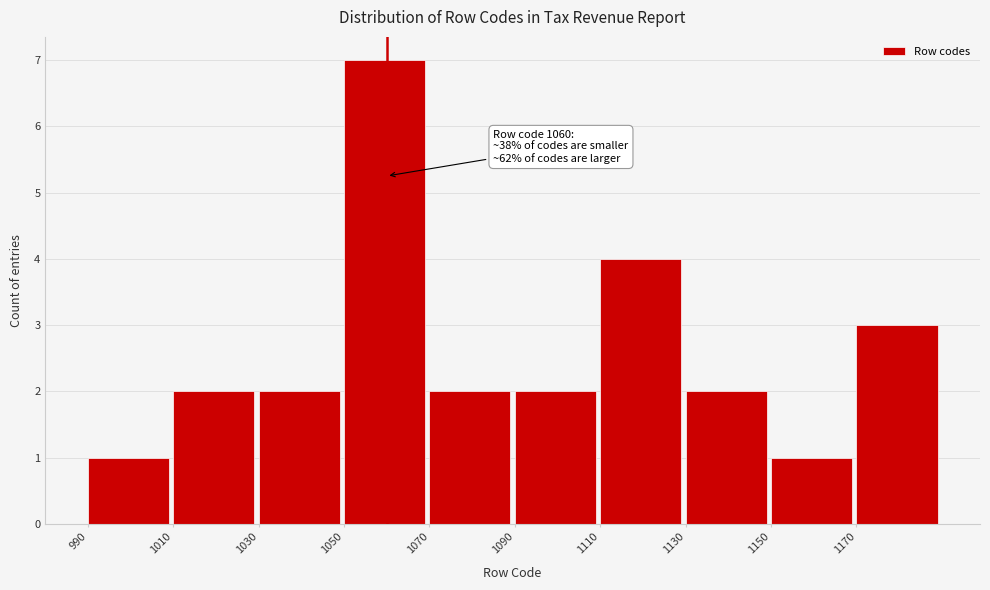

Which range on the x-axis has the tallest bar?

1050 to 1070